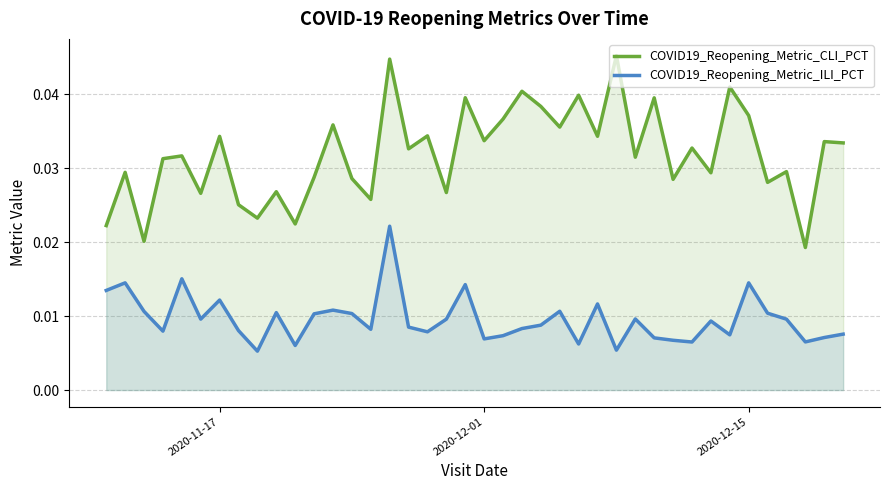

List the series in order of their peak value, highest first.

COVID19_Reopening_Metric_CLI_PCT, COVID19_Reopening_Metric_ILI_PCT